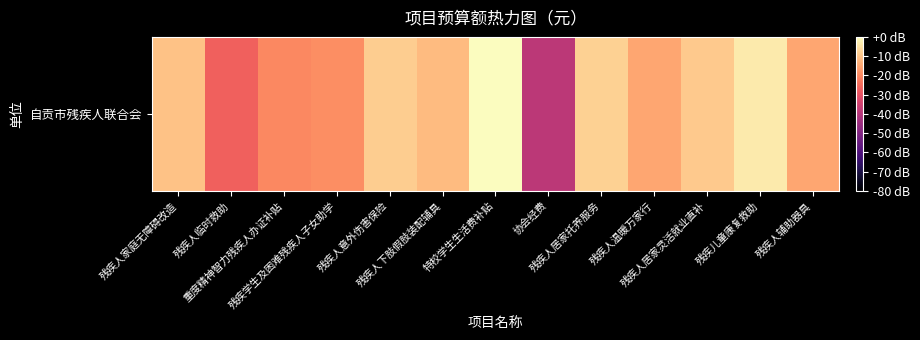

List the labels in order of value, largest first.

特校学生生活费补贴, 残疾儿童康复救助, 残疾人居家托养服务, 残疾人意外伤害保险, 残疾人居家灵活就业直补, 残疾人家庭无障碍改造, 残疾人下肢假肢装配辅具, 残疾人辅助器具, 残疾人温暖万家行, 残疾学生及困难残疾人子女助学, 重度精神智力残疾人办证补贴, 残疾人临时救助, 协会经费